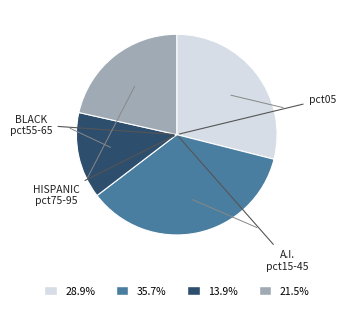

Is there any slice that represents more than half of the pie?

No